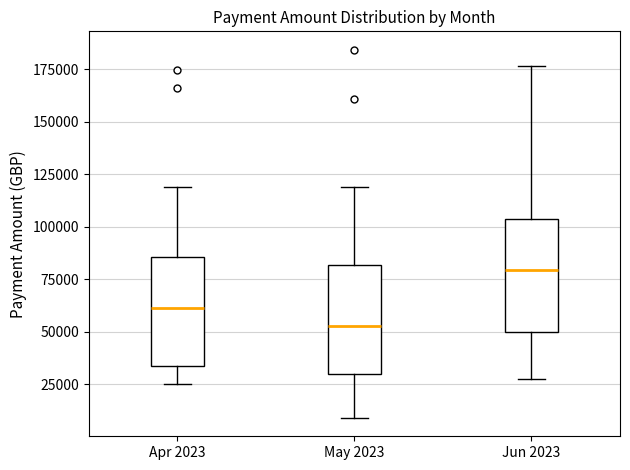

Where is the lower edge of the box for Jun 2023 on the y-axis? The values are not printed on the chart, so give them approximately, as read against the axis.

50000